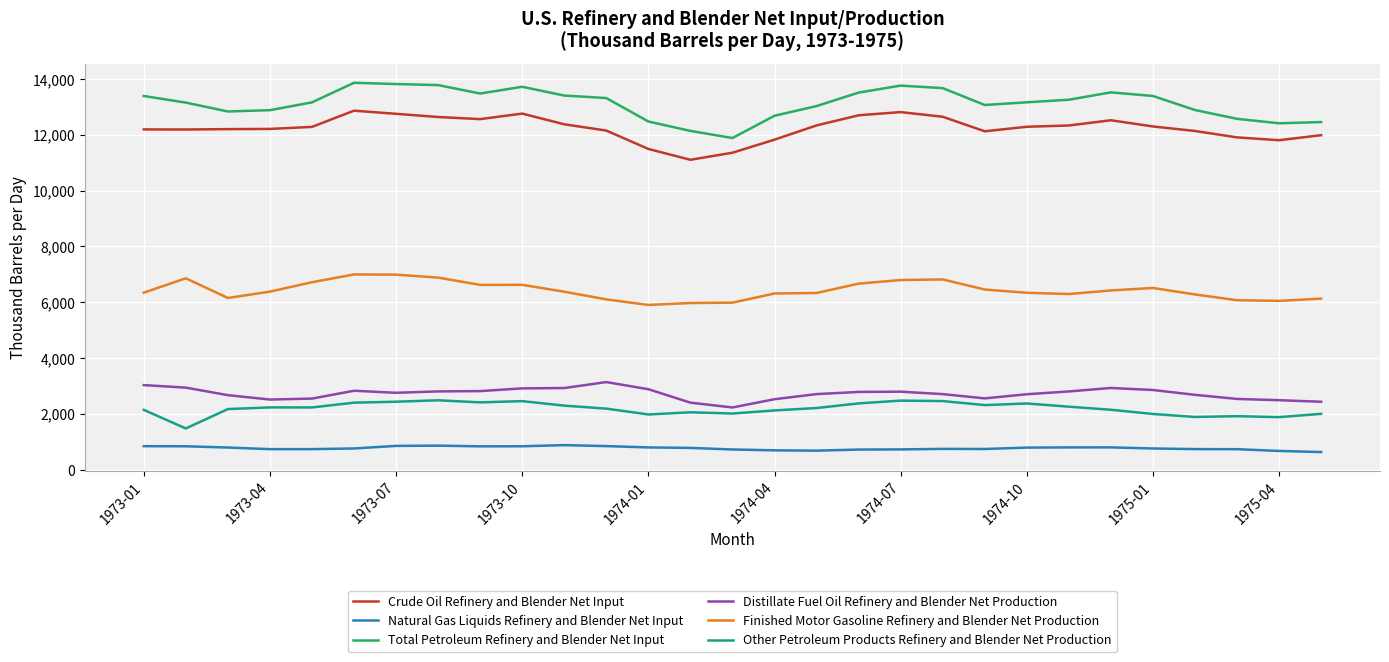

What is the minimum value shown in the chart?

628.2